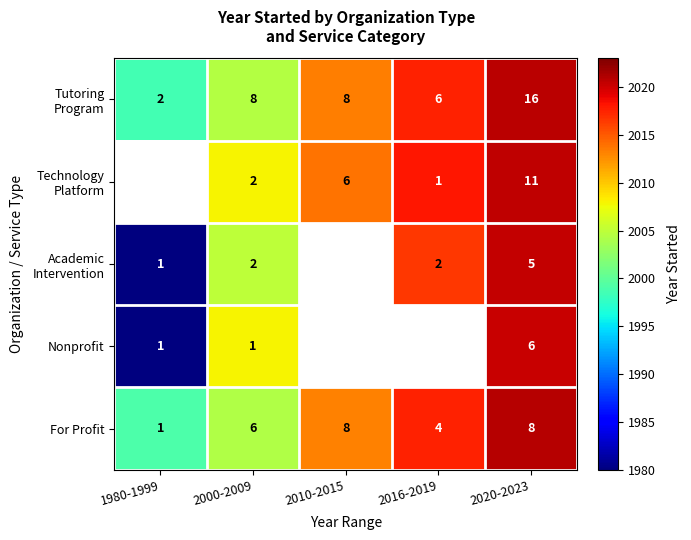

What is the difference between the highest and lowest values at 2010-2015?

0.7